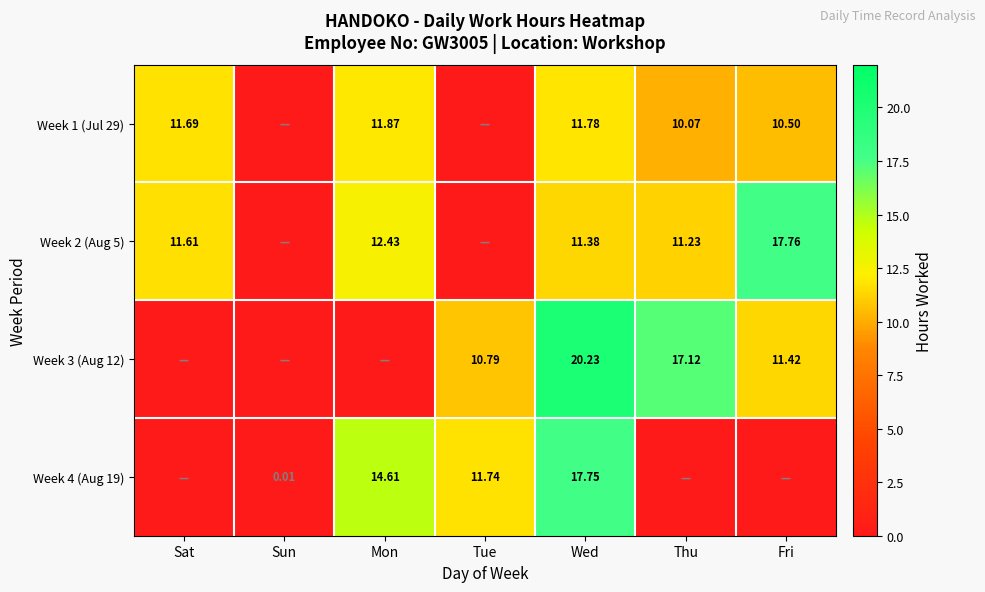

What is the difference between the highest and lowest values at Wed?

8.8